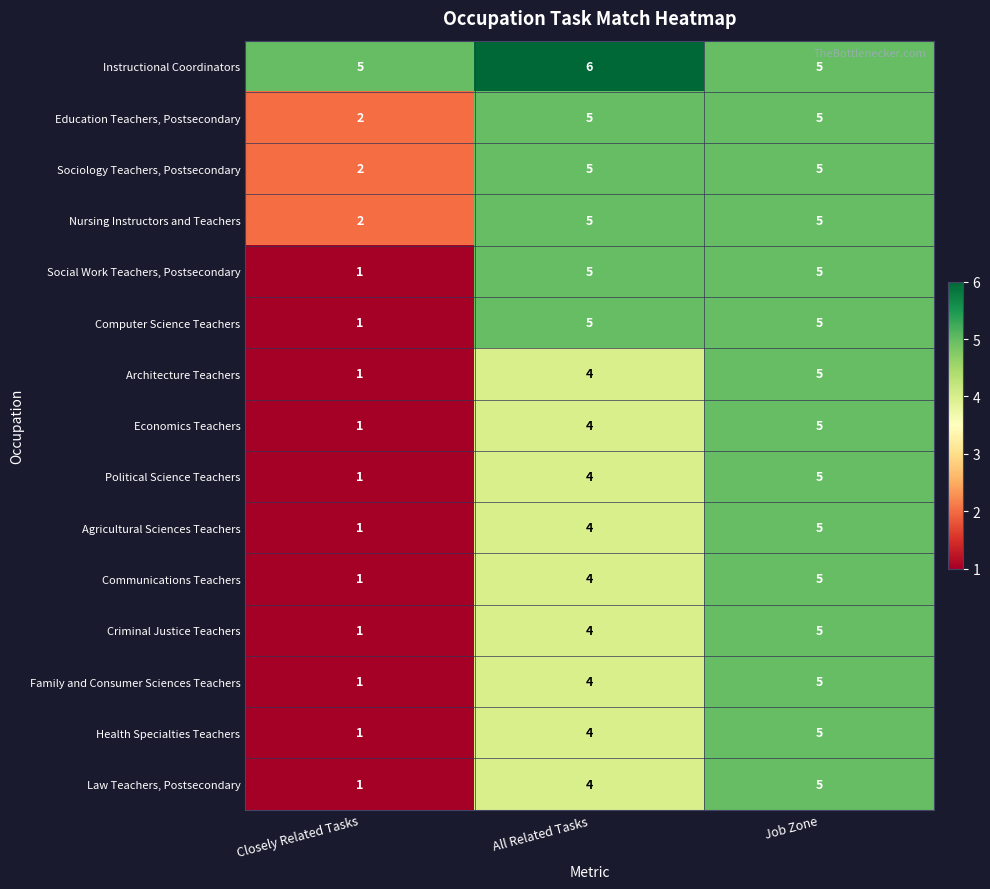

Count the number of data series in this chart.

15